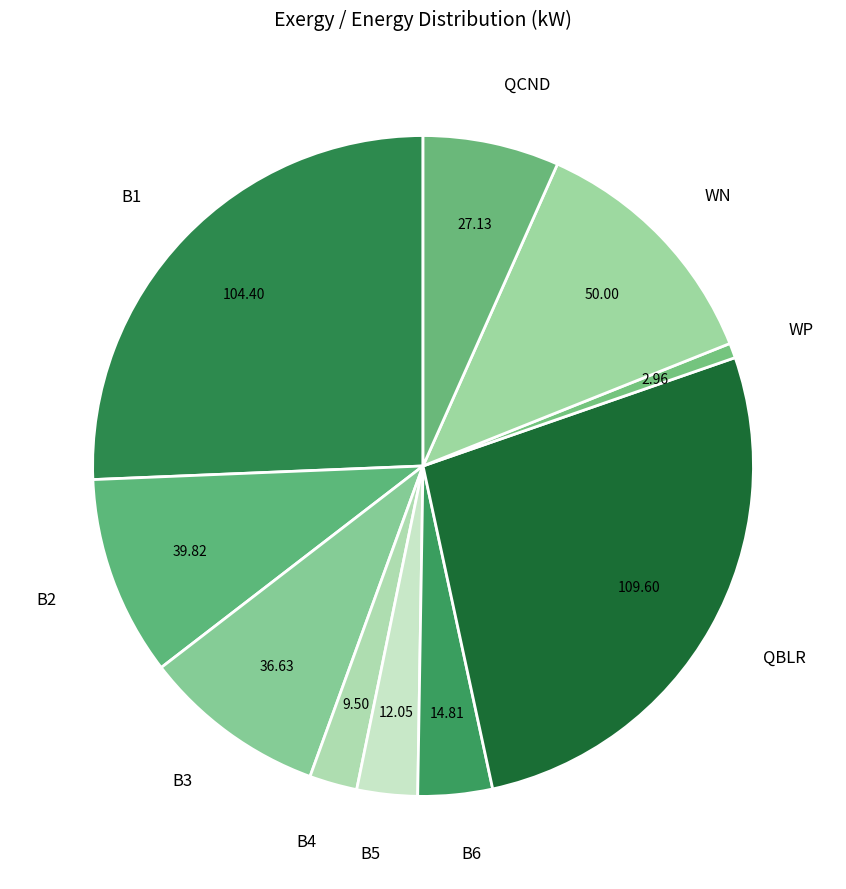

Which slice is the smallest?

WP